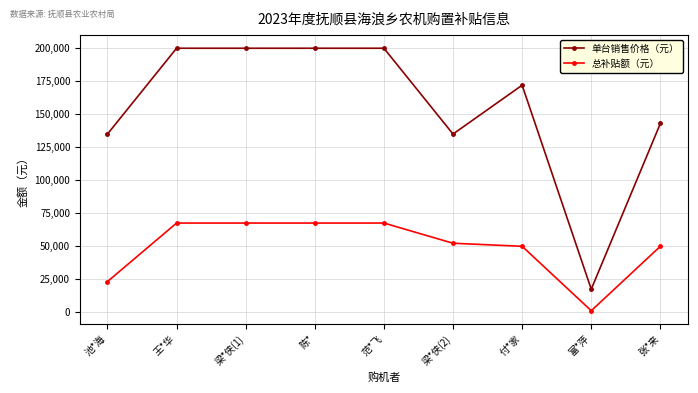

What is the label of the 8th point from the right?

王*华